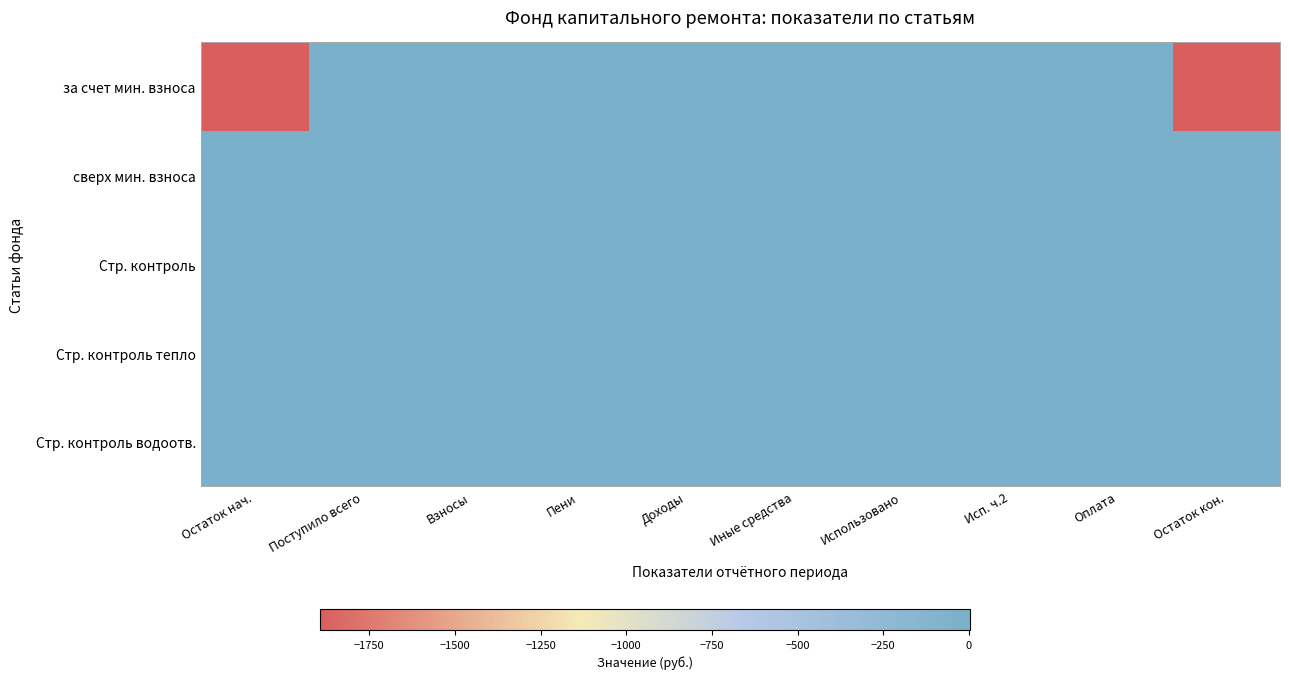

How many series are shown in this chart?

5